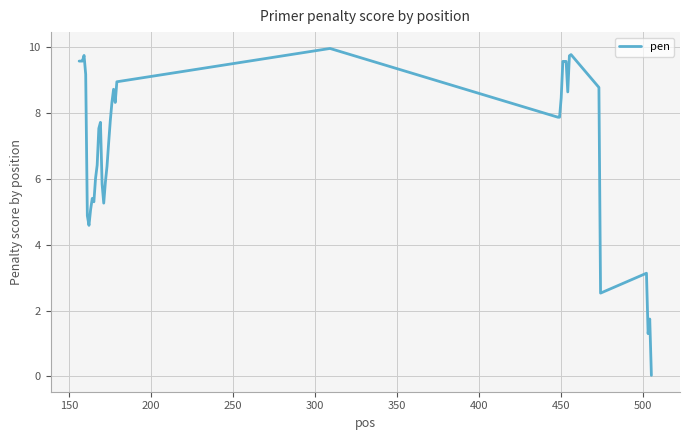

What is the difference between the maximum and minimum values?

9.9